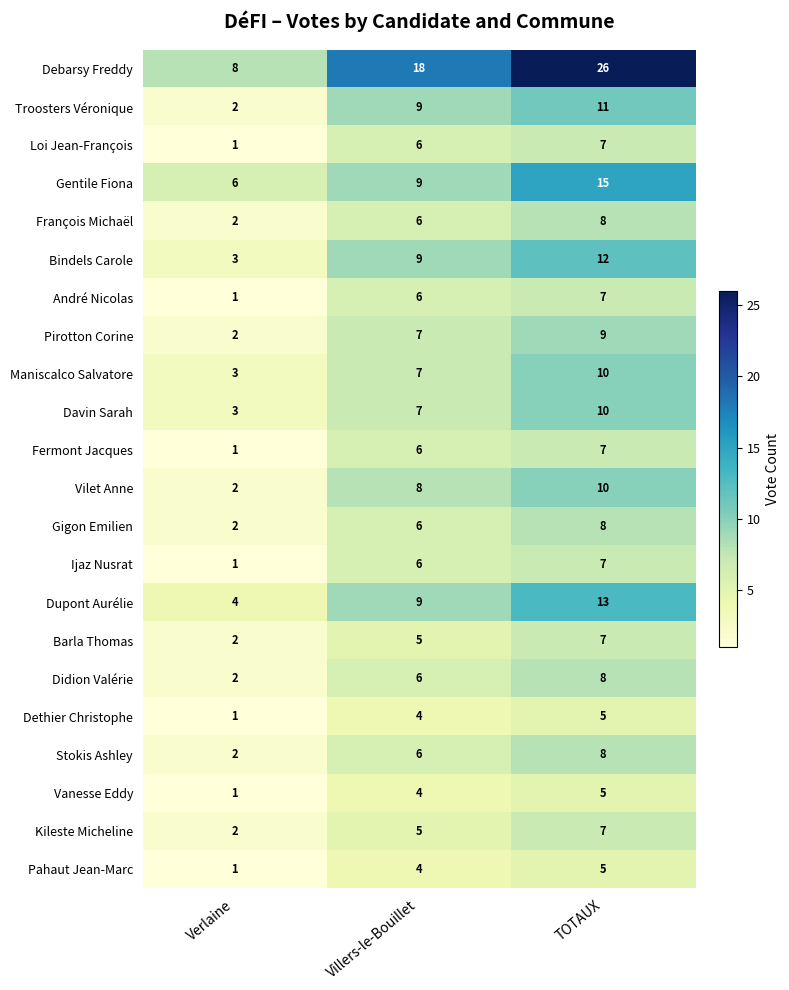

Which label corresponds to the largest value in the chart?

TOTAUX